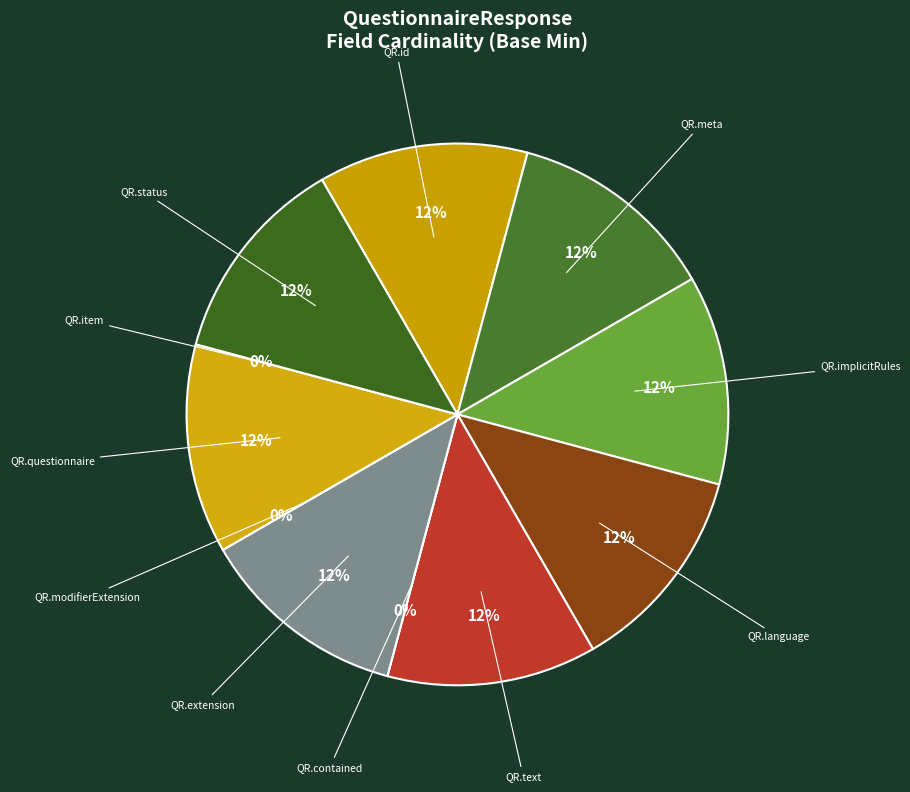

Count the number of slices in the pie.

11